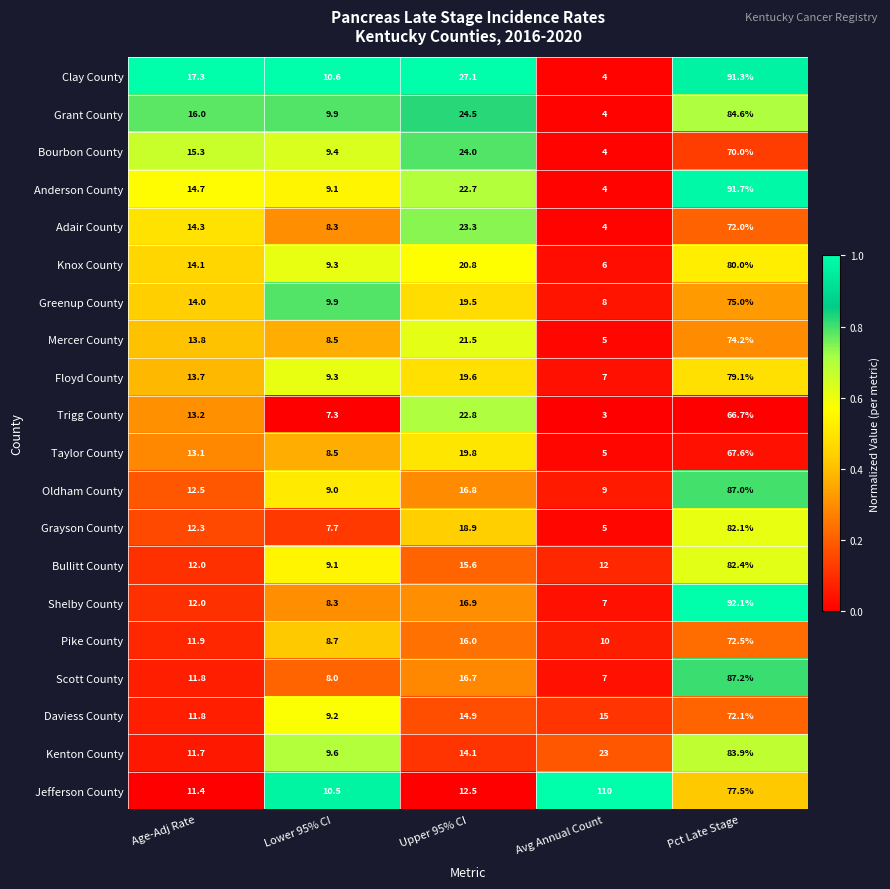

Which series has the largest range (max minus min)?

Jefferson County